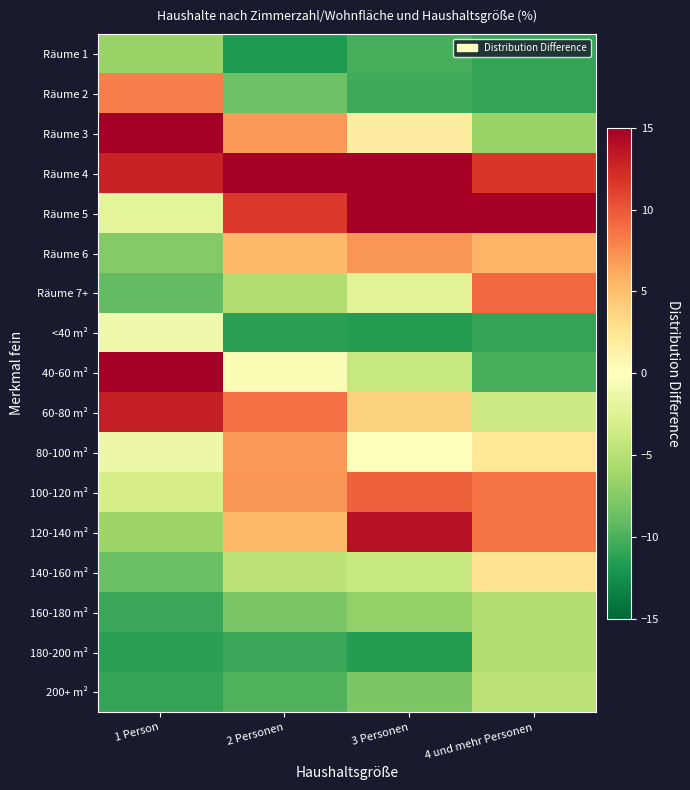

Between 2 Personen and 3 Personen, which is larger?

3 Personen